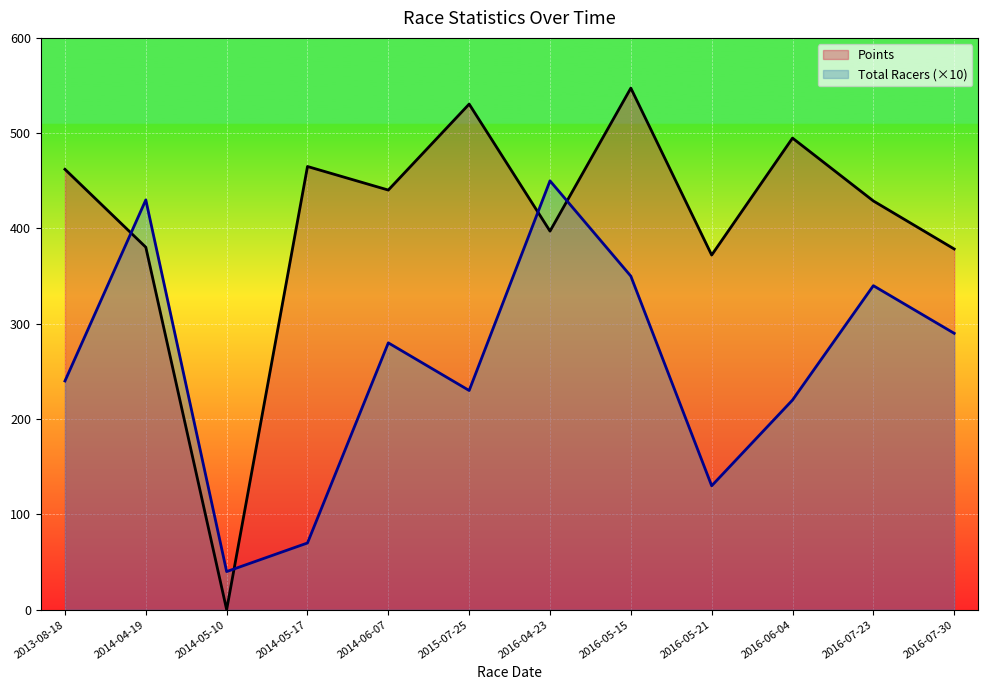

What position from the right is 2014-06-07?

8